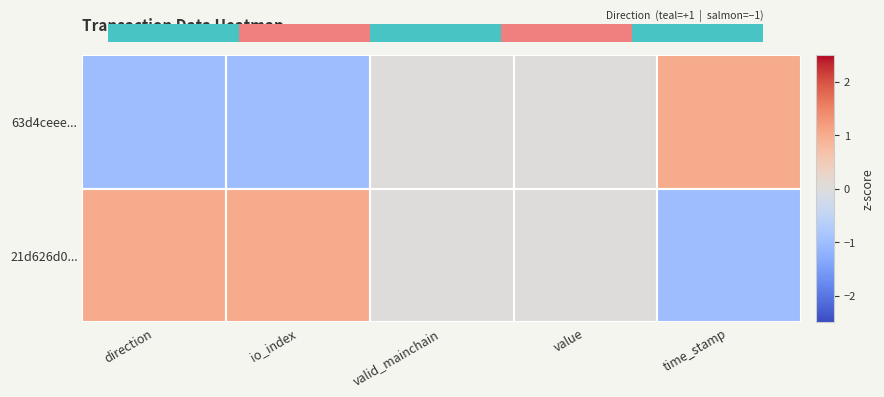

Which series has the largest total across all categories?

21d626d0...